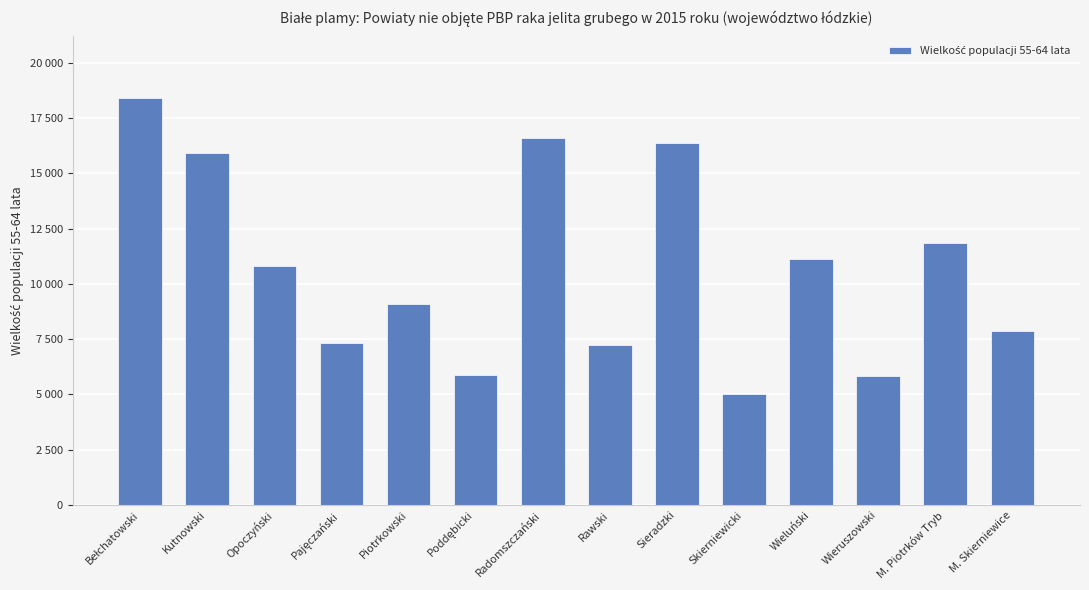

What is the sum of all values?

149343